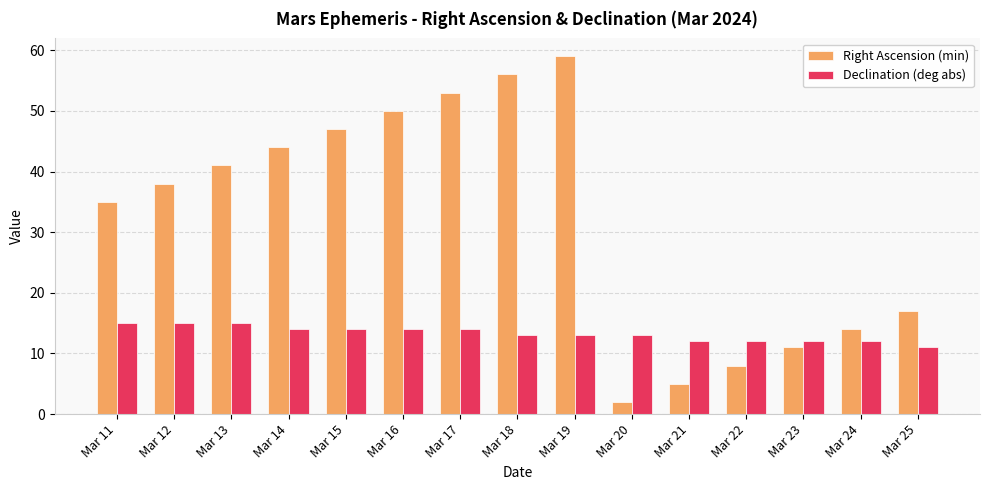

Where is Right Ascension (min) nearest to the value 30?

Mar 11